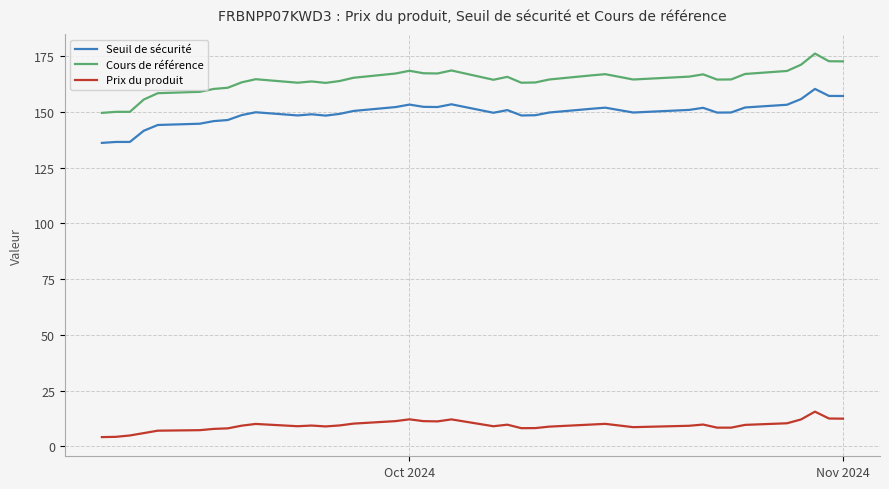

Rank the series by their maximum value, from highest to lowest.

Cours de référence, Seuil de sécurité, Prix du produit